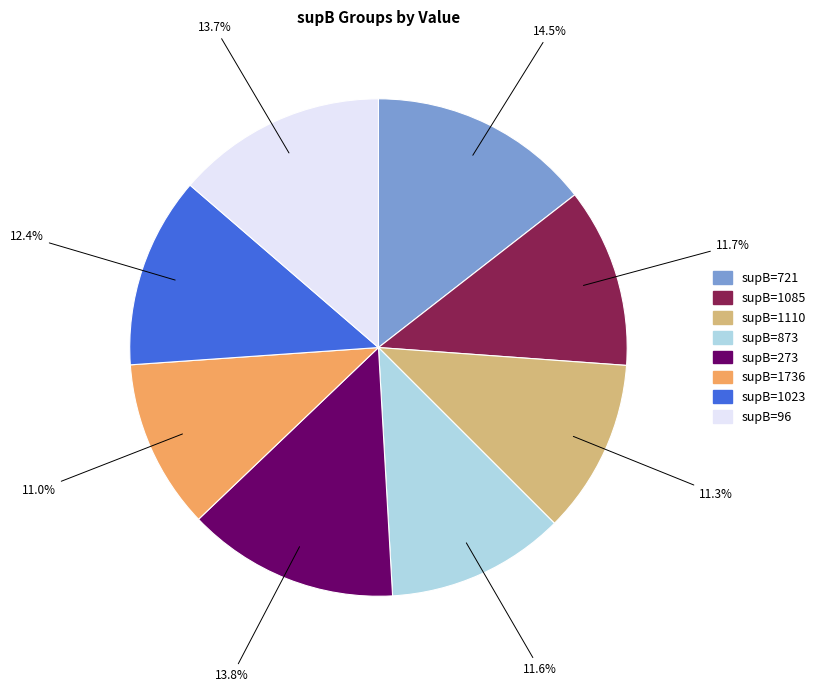

Does supB=721 account for over 50% of the chart?

No